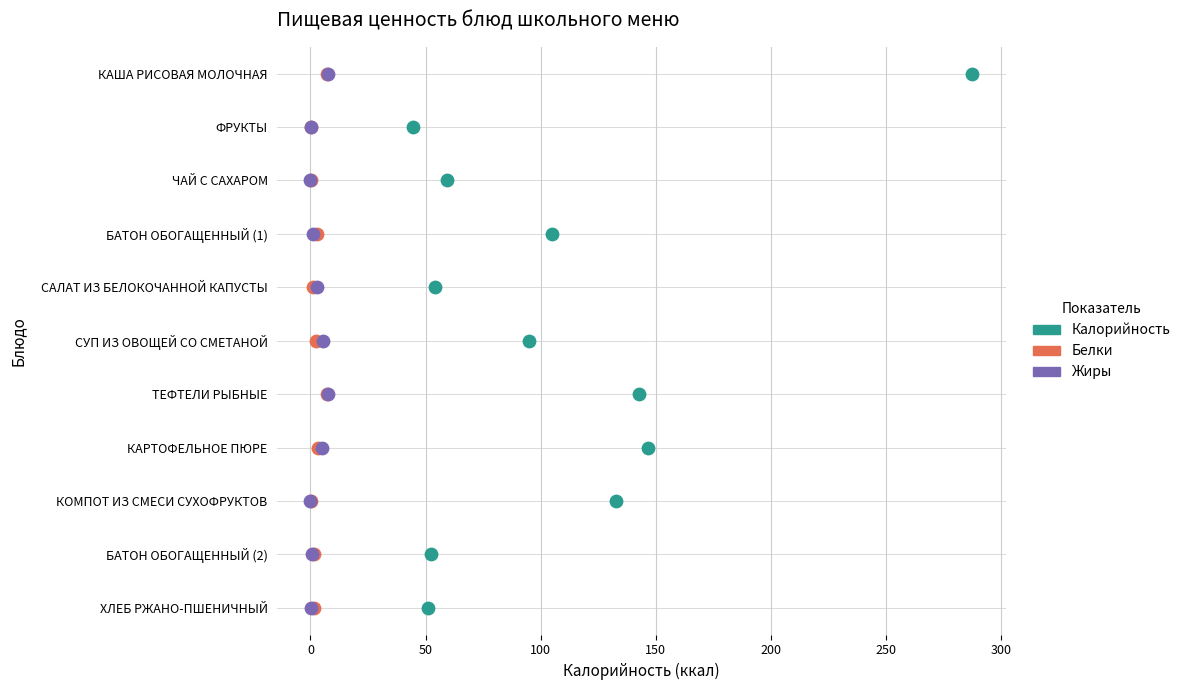

What are all the series names shown in the legend?

Калорийность, Белки, Жиры